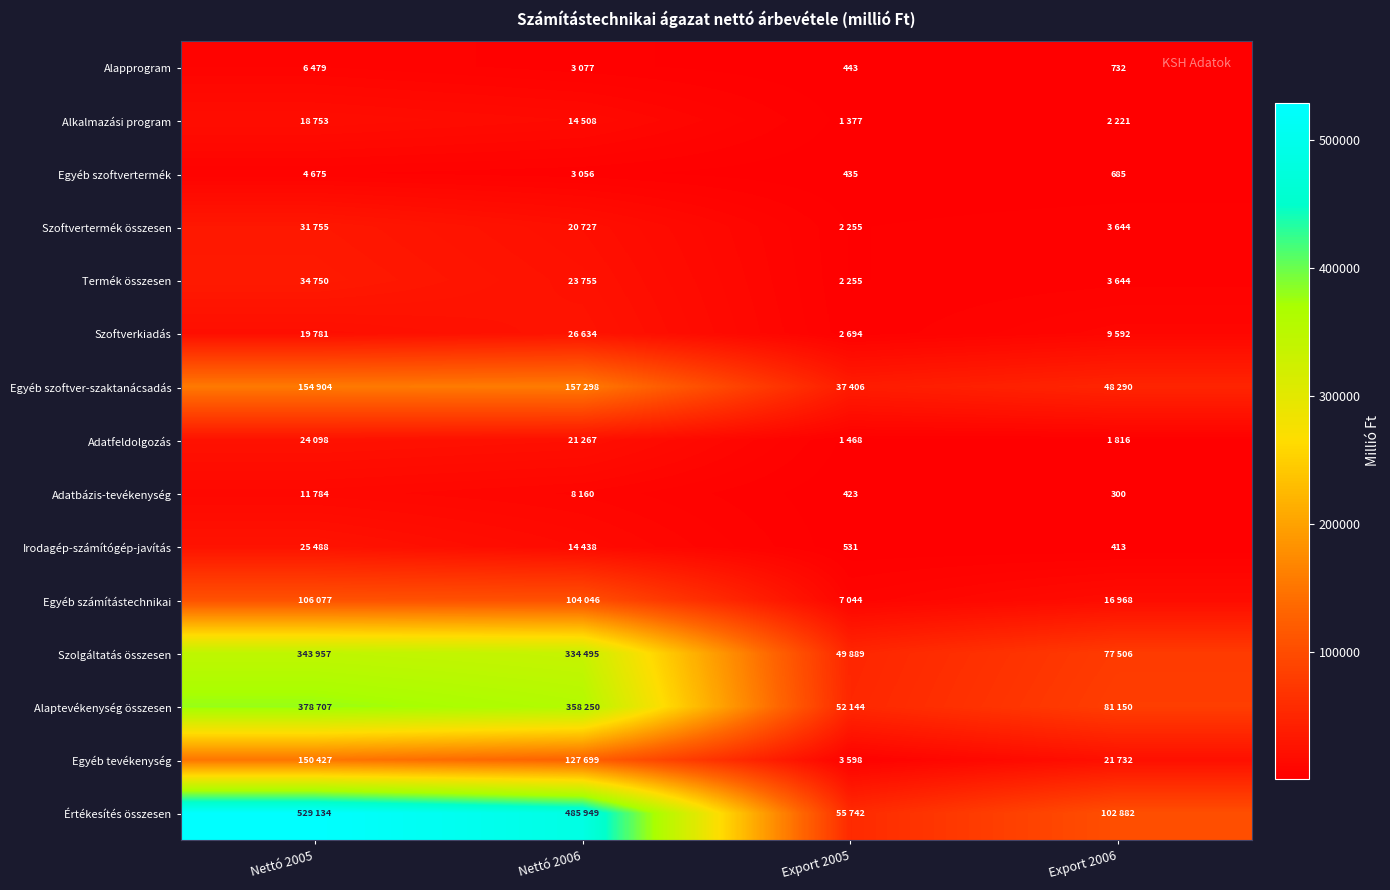

The Termék összesen series shows 34750 at Nettó 2005. True or false?

True